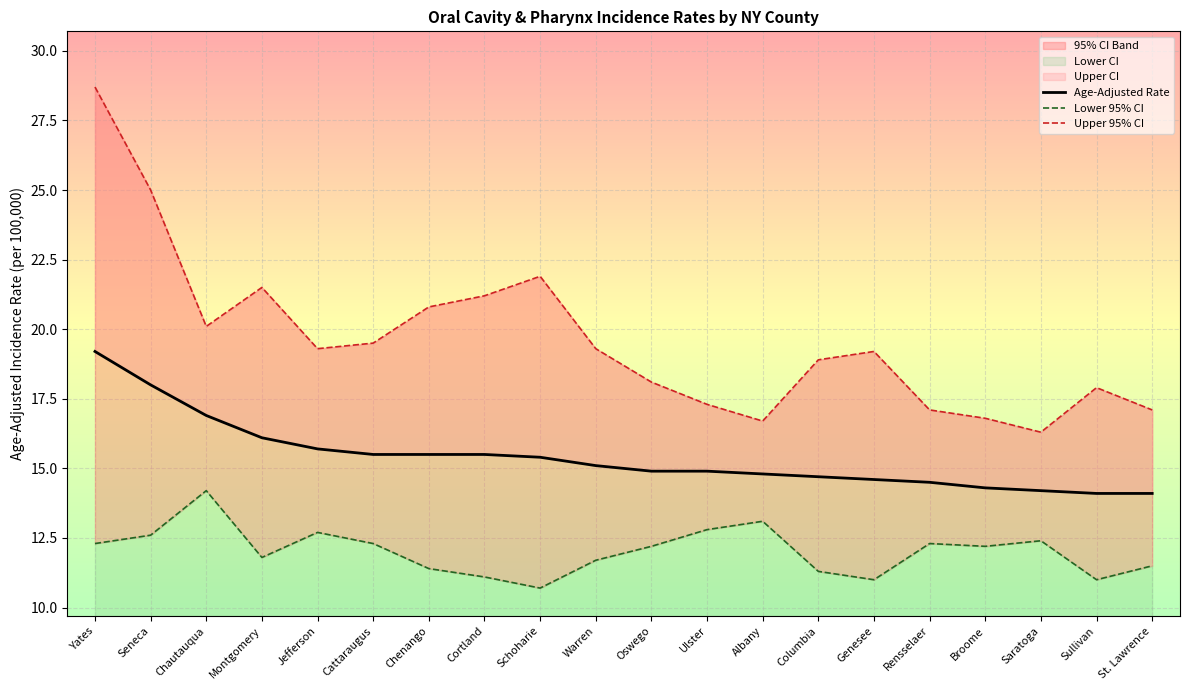

How many data points in Upper 95% CI are above 19?

11